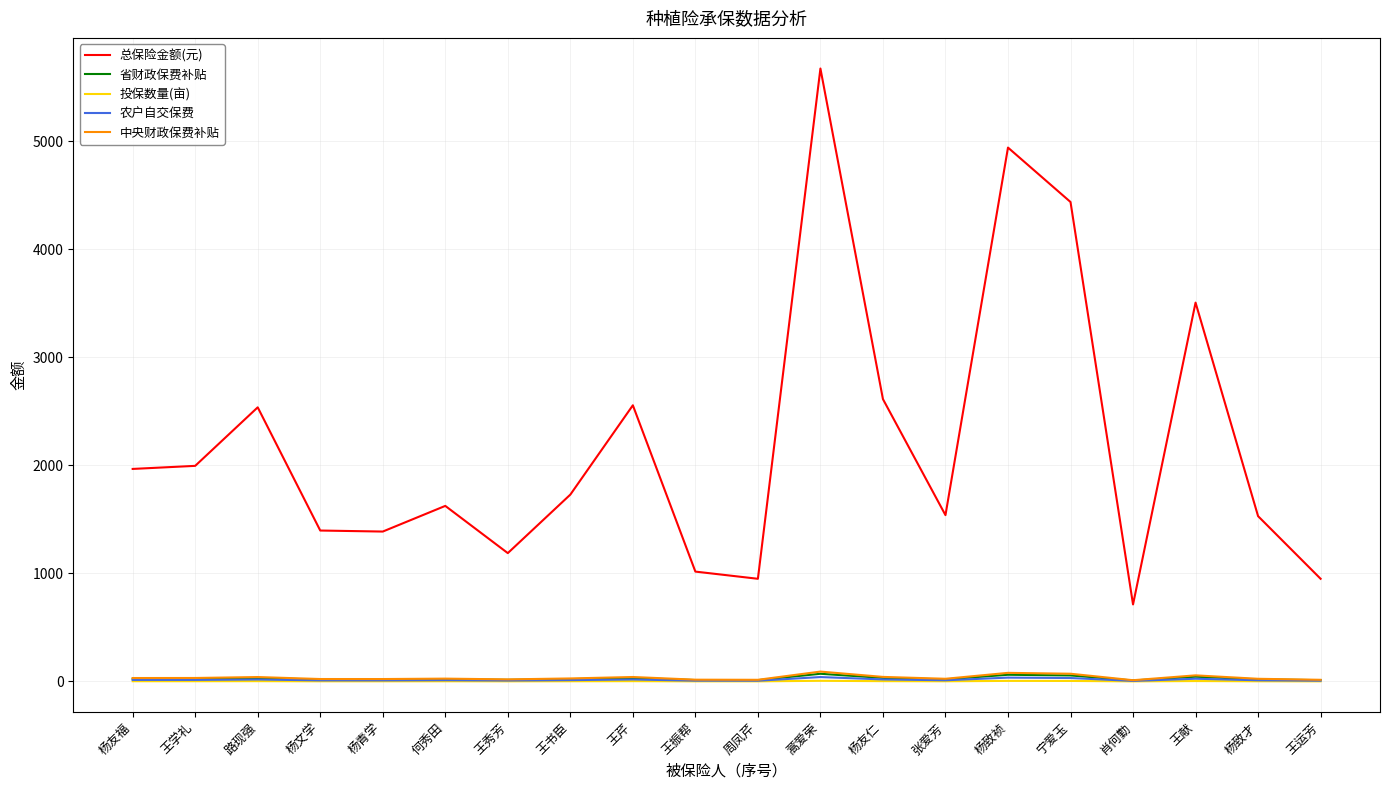

What position from the right is 杨青学?

16